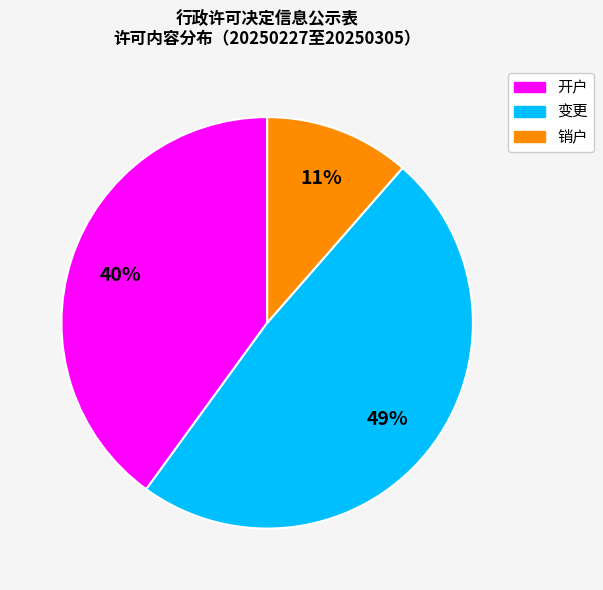

Rank the categories by value from lowest to highest.

销户, 开户, 变更